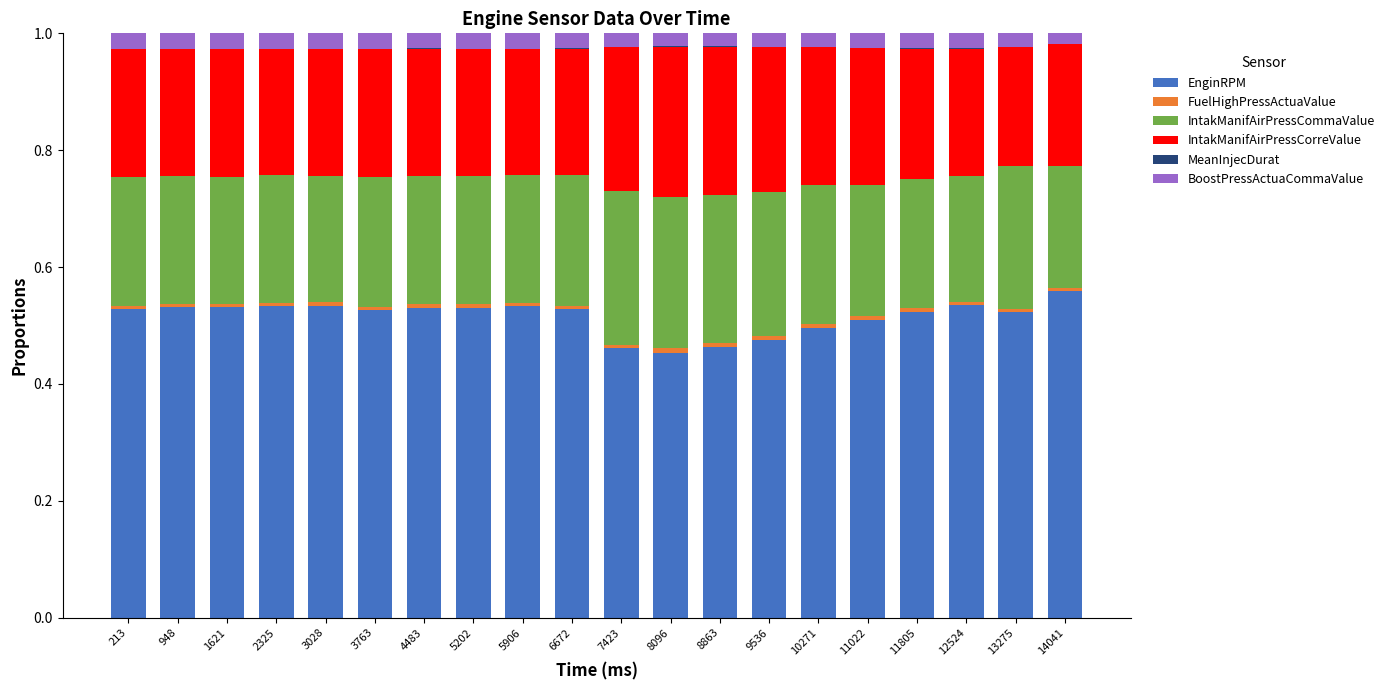

The EnginRPM series shows 0.2 at 11022. True or false?

False